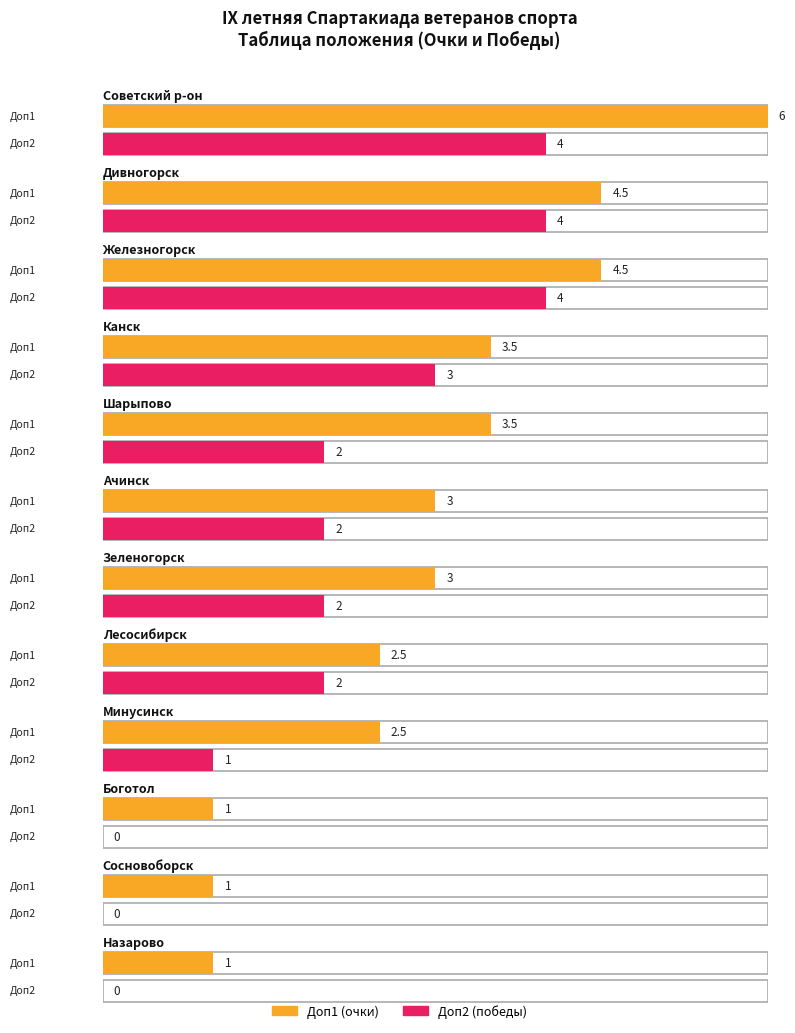

Reading right to left, list all the values displayed in this chart.

Доп2: Назарово=0.0	Сосновоборск=0.0	Боготол=0.0	Минусинск=1.0	Лесосибирск=2.0	Зеленогорск=2.0	Ачинск=2.0	Шарыпово=2.0	Канск=3.0	Железногорск=4.0	Дивногорск=4.0	Советский р-он=4.0
Доп1: Назарово=1.0	Сосновоборск=1.0	Боготол=1.0	Минусинск=2.5	Лесосибирск=2.5	Зеленогорск=3.0	Ачинск=3.0	Шарыпово=3.5	Канск=3.5	Железногорск=4.5	Дивногорск=4.5	Советский р-он=6.0